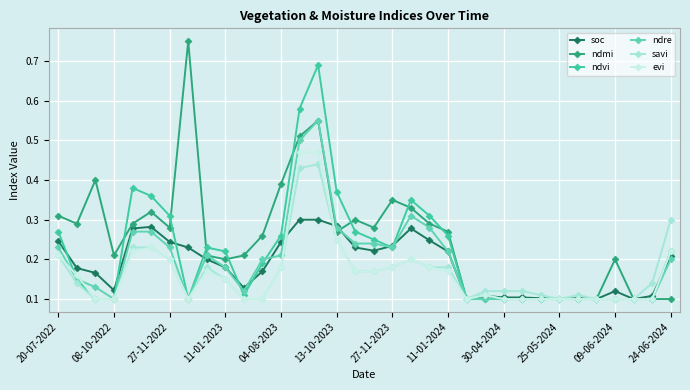

True or false: ndmi and savi intersect in this chart.

False